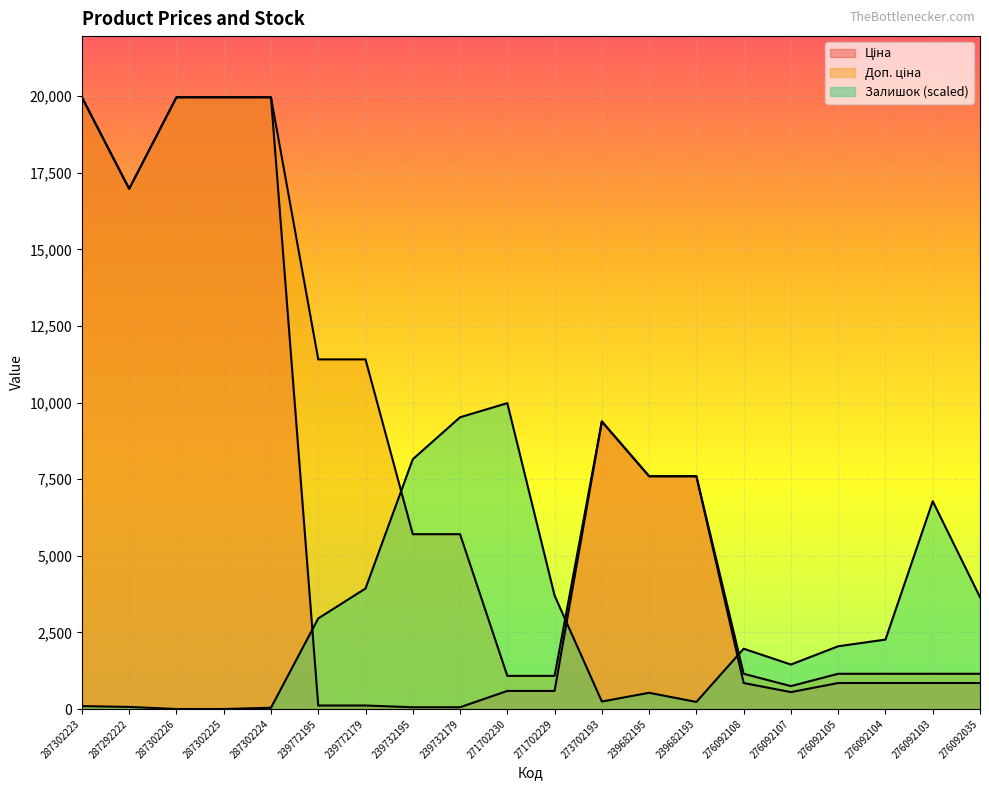

Which has a higher value, 276092104 or 287302226?

287302226